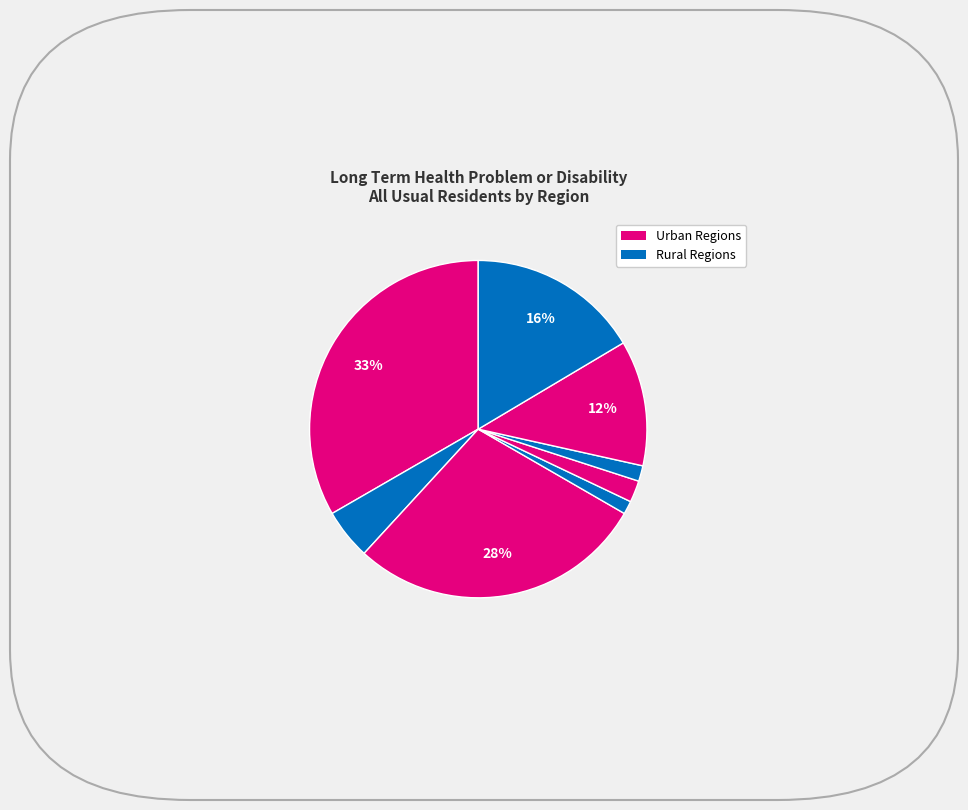

Which slice is the smallest?

Rural: Hamlets